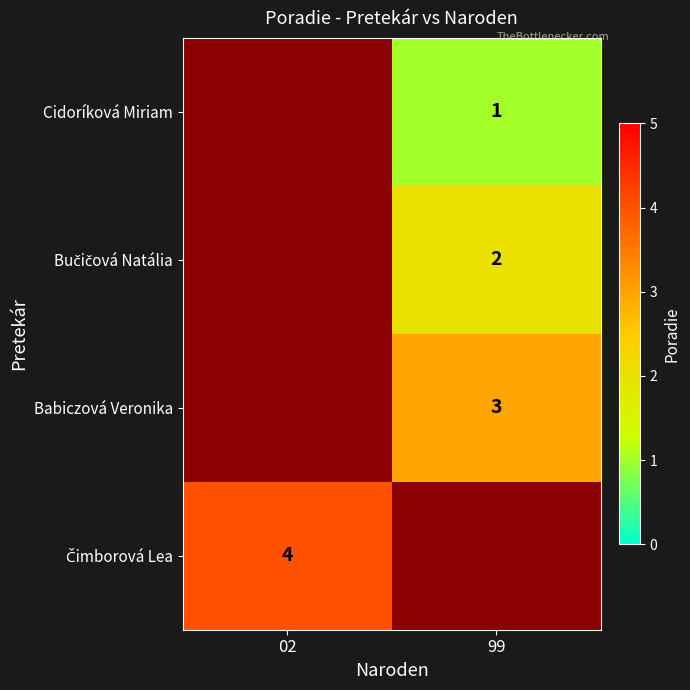

Is it true that Cidoríková Miriam equals 1 at 99?

True